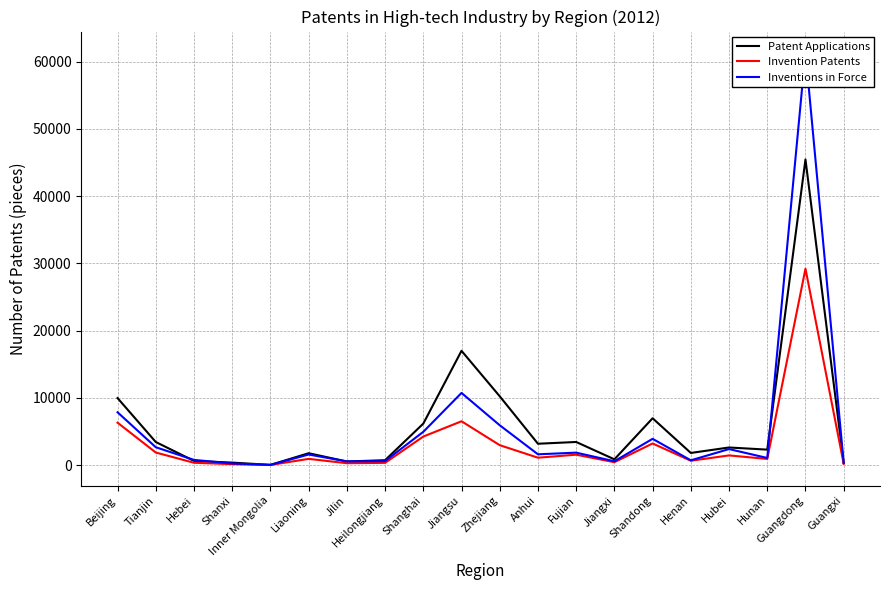

Rank the series at Shanghai from highest to lowest value.

Patent Applications, Inventions in Force, Invention Patents